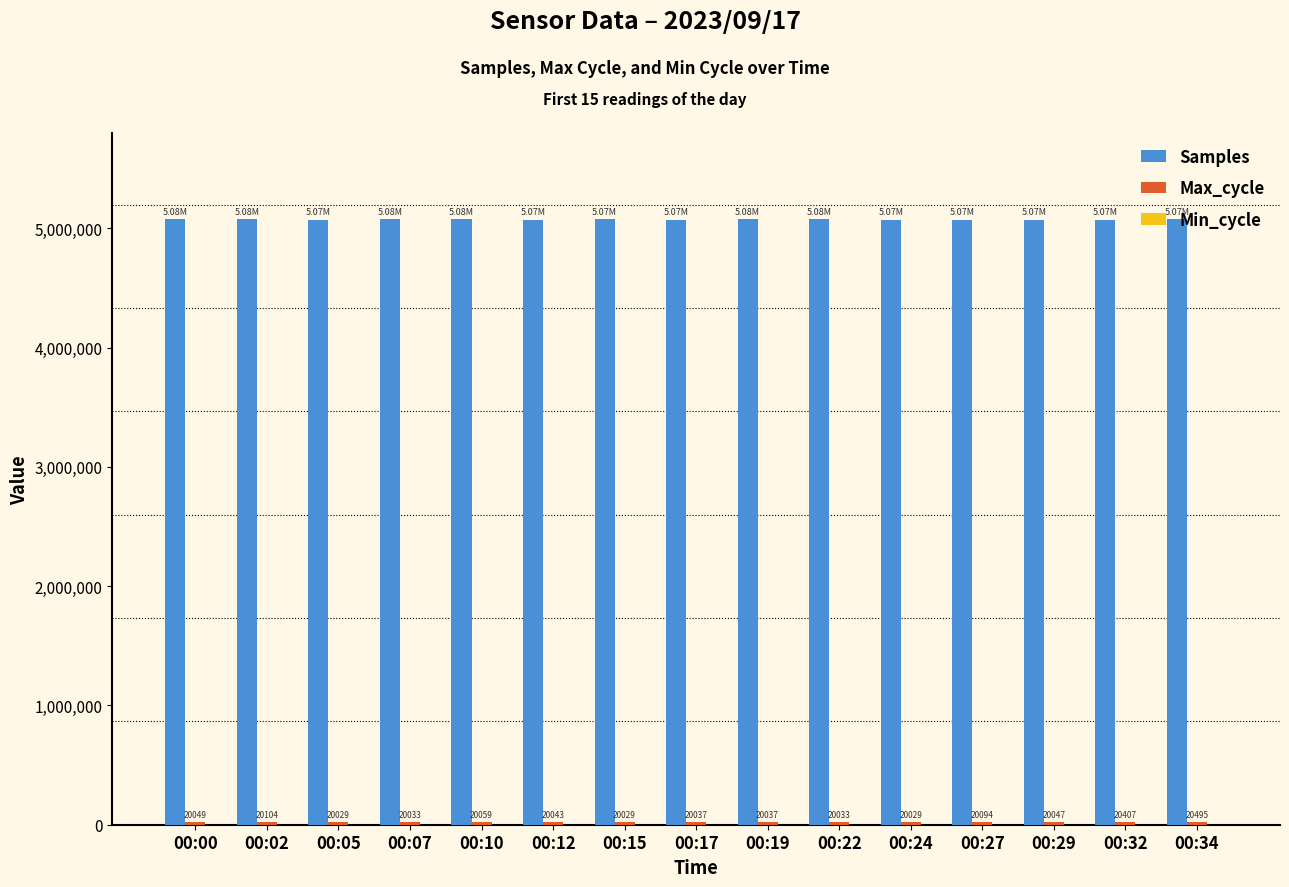

What is the minimum value for Min_cycle?

28